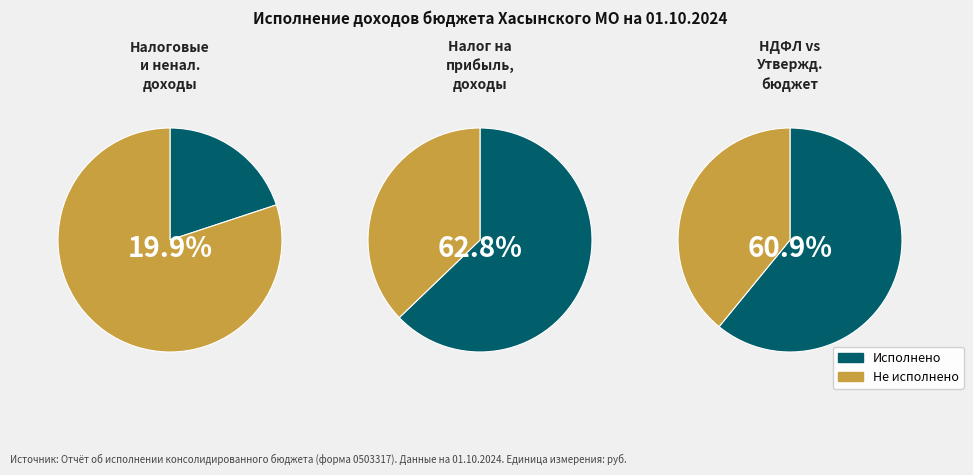

How many segments does this pie chart have?

2